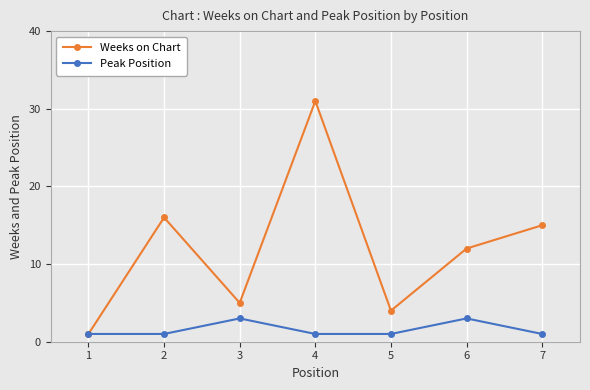

What is the greatest value displayed?

31